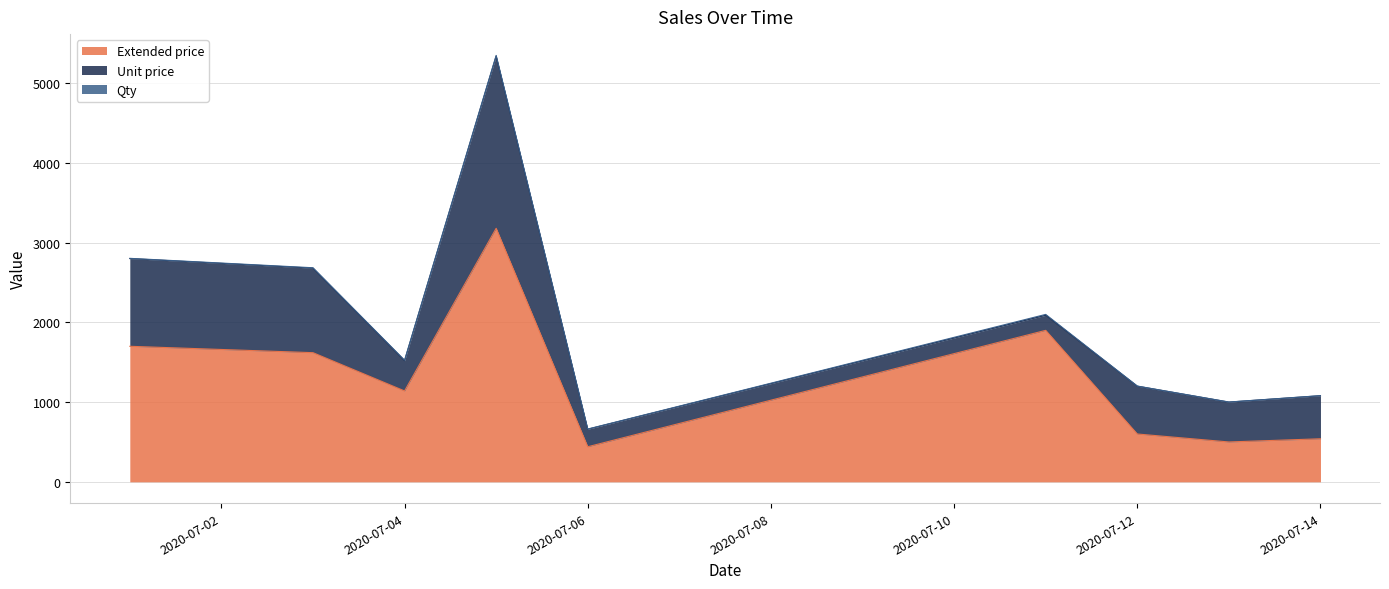

What is the average value of the Extended price series?

1291